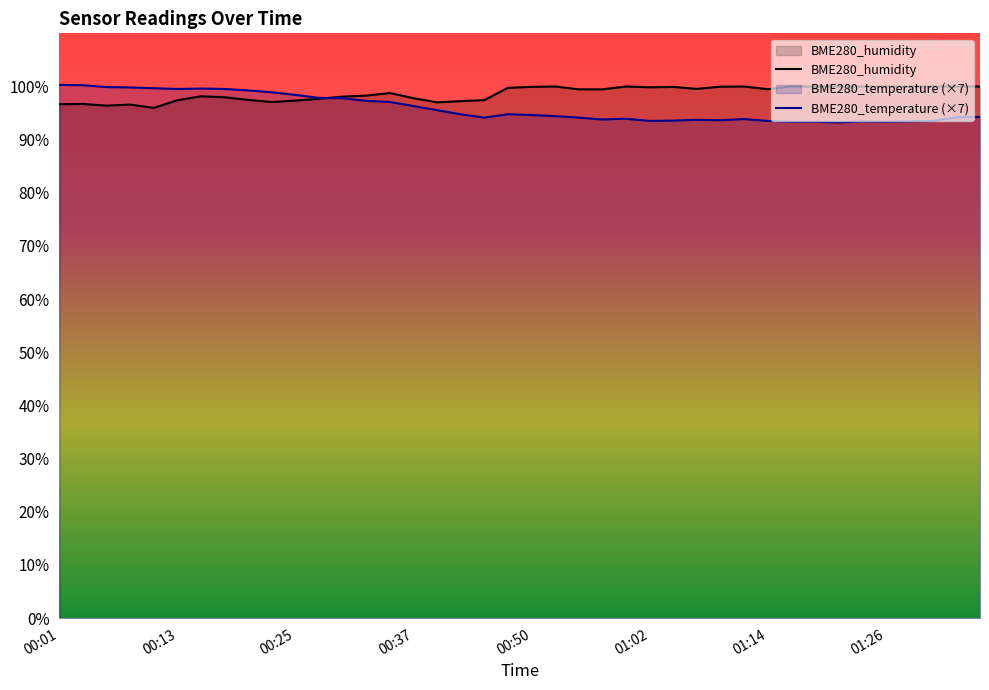

At which category is the sum across all series the highest?

00:16